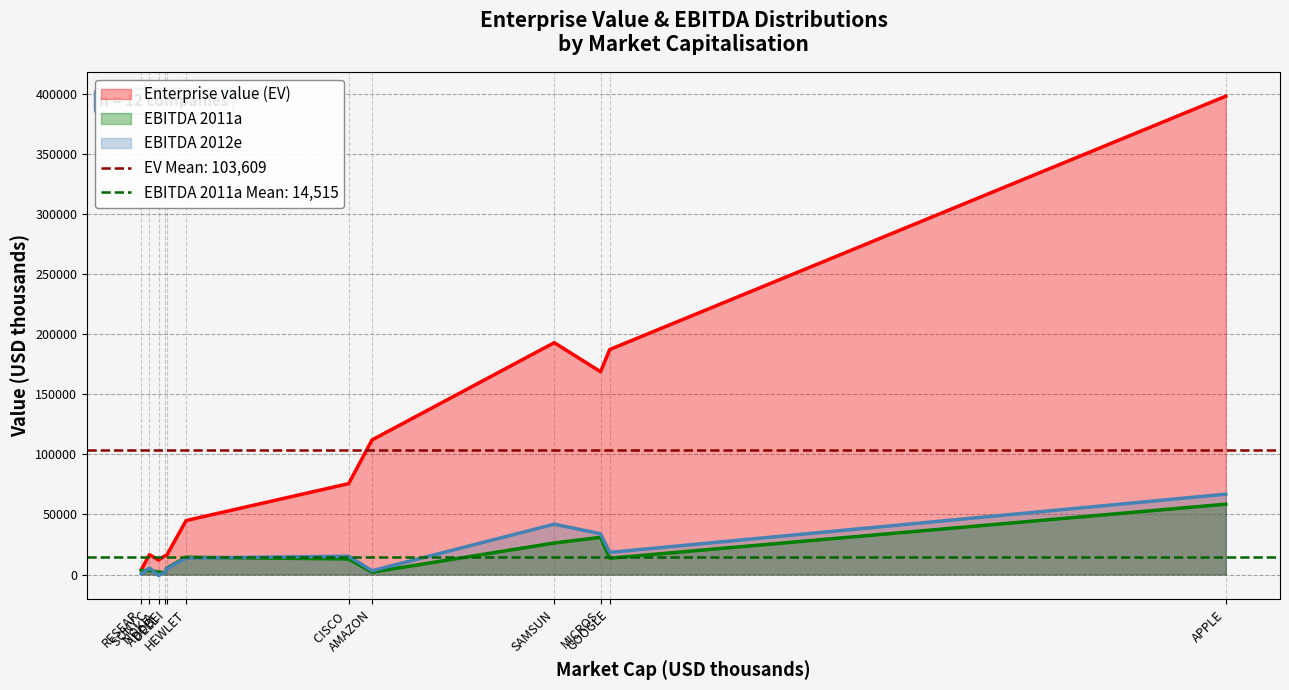

How many values in the ebitda_2012e series are below 13691?

6